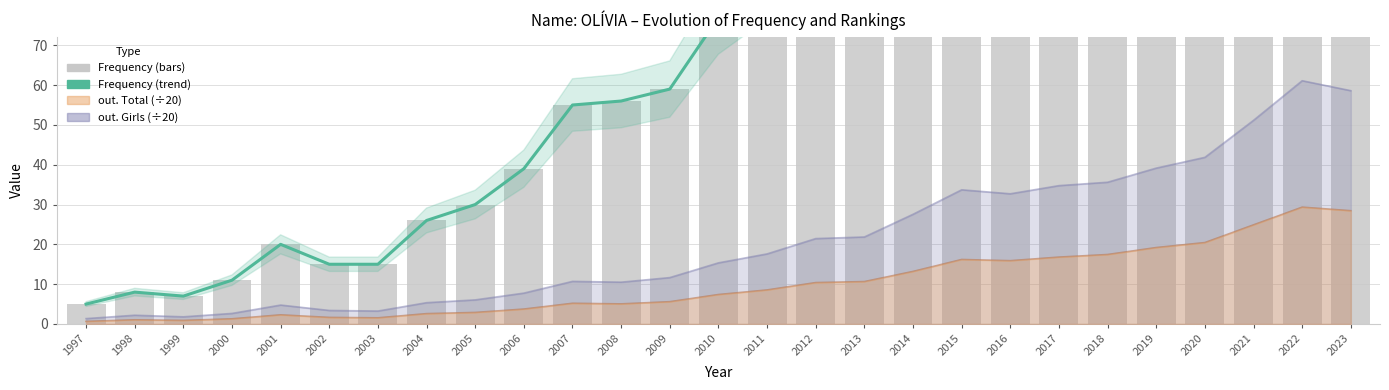

What is the average value of the Frequency series?

84